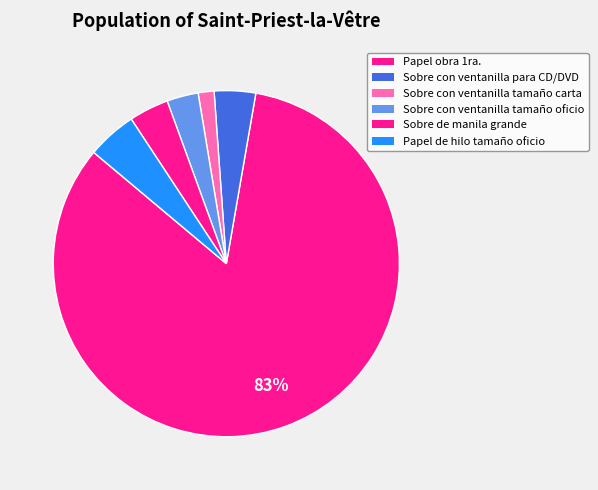

Is Sobre con ventanilla tamaño carta the majority of the pie?

No